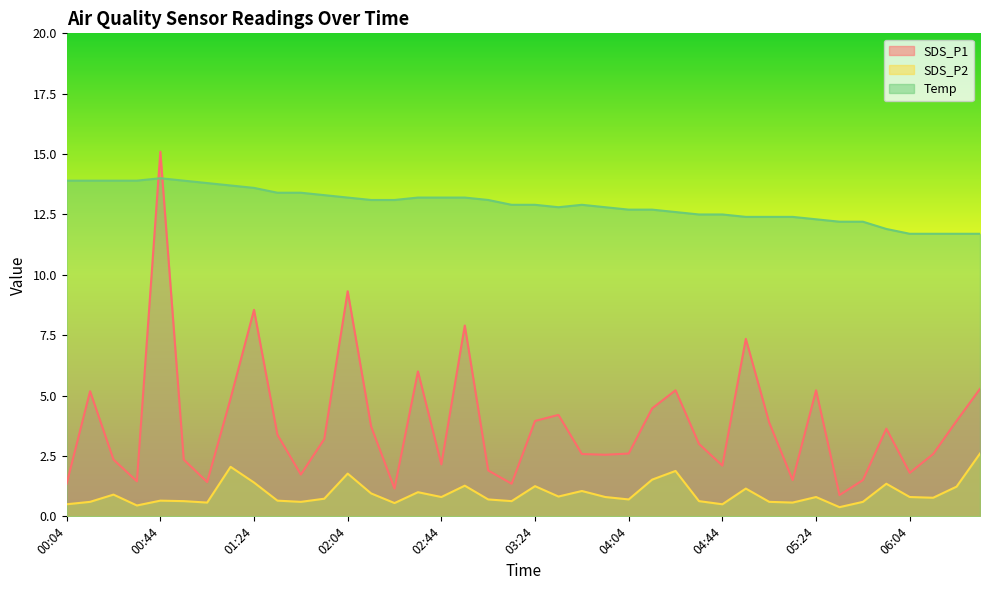

Reading left to right, extract all data points from this chart.

SDS_P1: 1.4	5.2	2.4	1.4	15.1	2.4	1.4	4.9	8.6	3.4	1.7	3.2	9.3	3.7	1.1	6.0	2.1	7.9	1.9	1.4	4.0	4.2	2.6	2.5	2.6	4.5	5.2	3.0	2.1	7.3	3.9	1.5	5.2	0.9	1.5	3.6	1.8	2.6	4.0	5.3
SDS_P2: 0.5	0.6	0.9	0.5	0.7	0.6	0.6	2.0	1.4	0.7	0.6	0.7	1.8	0.9	0.6	1.0	0.8	1.3	0.7	0.6	1.2	0.8	1.1	0.8	0.7	1.5	1.9	0.6	0.5	1.1	0.6	0.6	0.8	0.4	0.6	1.4	0.8	0.8	1.2	2.6
Temp: 13.9	13.9	13.9	13.9	14.0	13.9	13.8	13.7	13.6	13.4	13.4	13.3	13.2	13.1	13.1	13.2	13.2	13.2	13.1	12.9	12.9	12.8	12.9	12.8	12.7	12.7	12.6	12.5	12.5	12.4	12.4	12.4	12.3	12.2	12.2	11.9	11.7	11.7	11.7	11.7